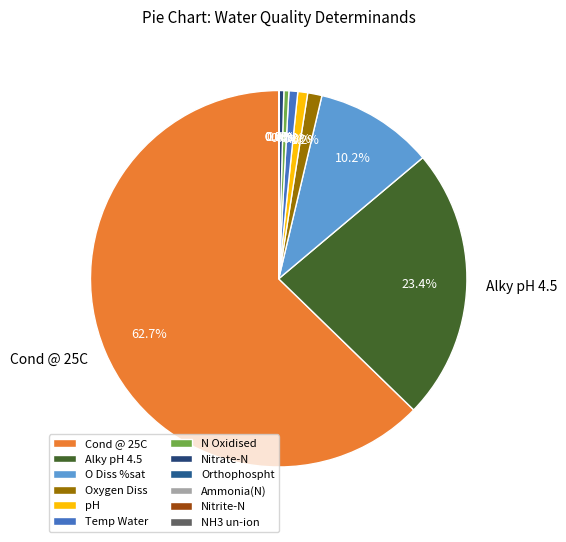

Count the number of slices in the pie.

12